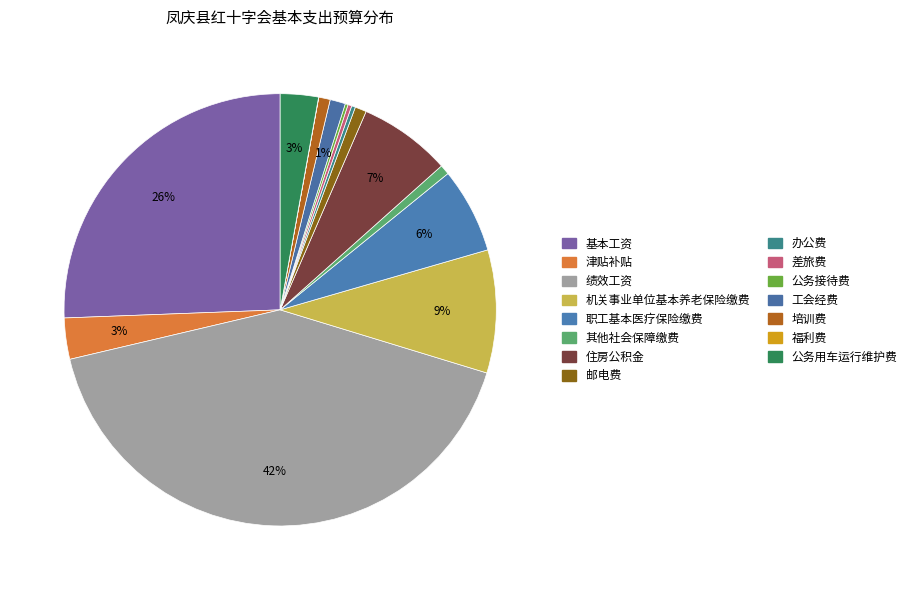

Is it true that 住房公积金 is 7% of the pie?

True